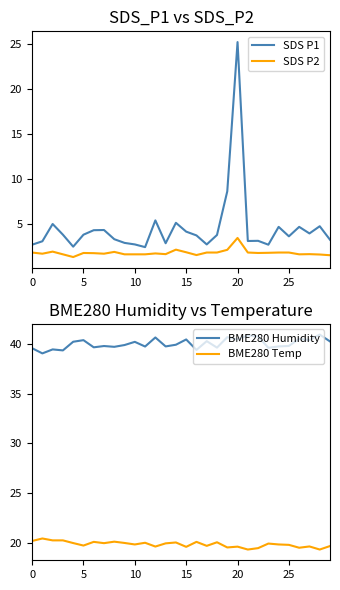

Is the value of BME280 Humidity at 25 greater than the value of SDS P2 at 0?

Yes